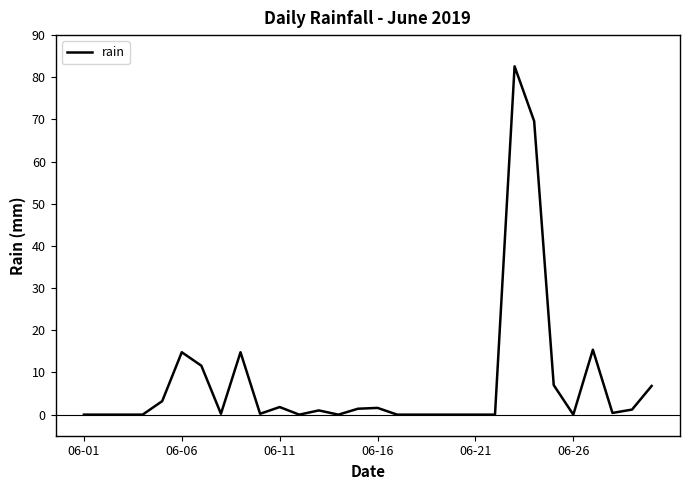

What is the sum of all values?

233.6